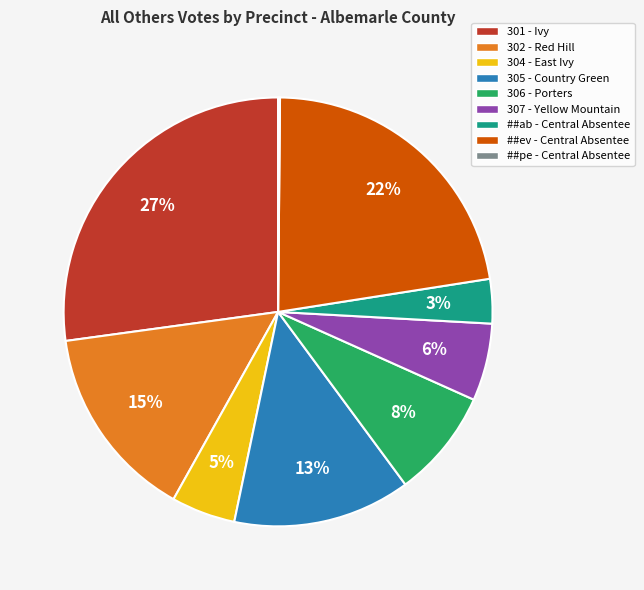

Combined, do 306 - Porters and ##ev - Central Absentee account for over 50%?

No